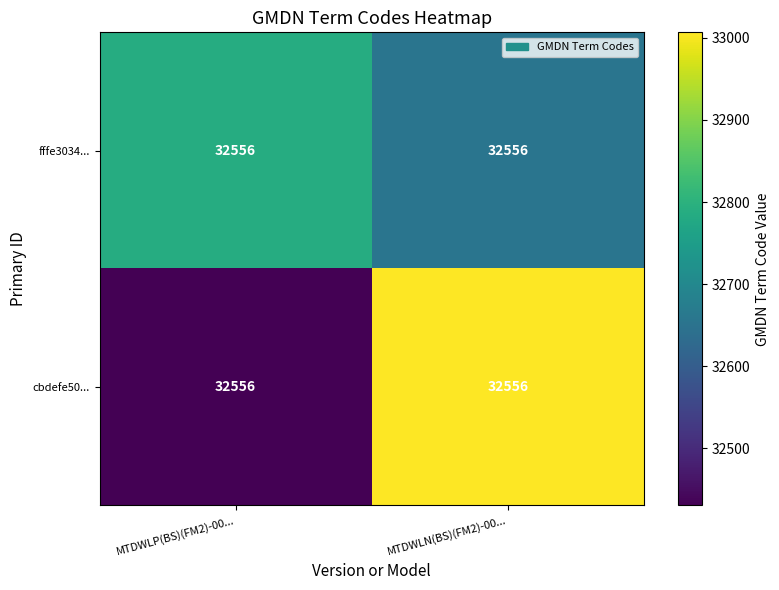

Is it true that cbdefe50... equals 33006.7 at MTDWLN(BS)(FM2)-00...?

True